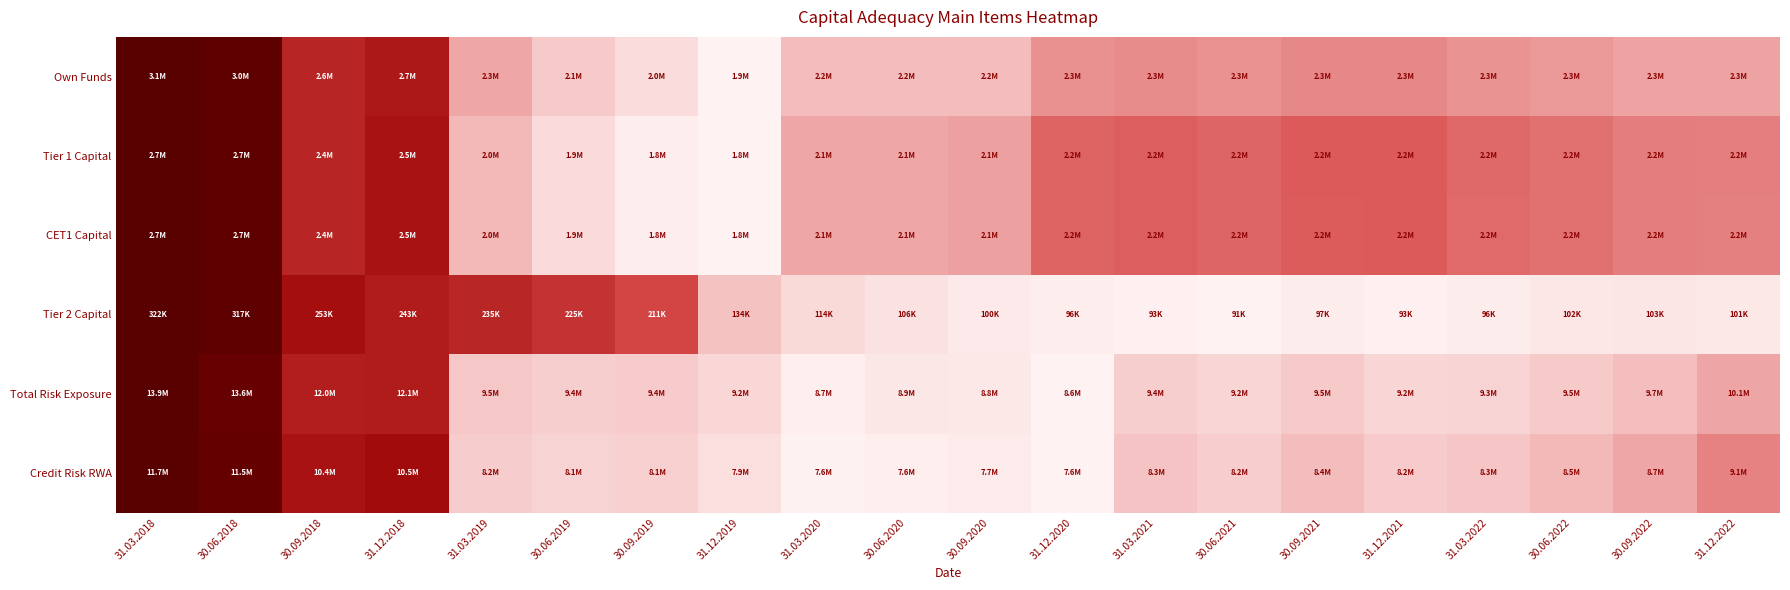

Reading left to right, transcribe all the data shown in this chart.

Own Funds: 31.03.2018=1.0	30.06.2018=1.0	30.09.2018=0.6	31.12.2018=0.7	31.03.2019=0.3	30.06.2019=0.2	30.09.2019=0.1	31.12.2019=0.0	31.03.2020=0.2	30.06.2020=0.2	30.09.2020=0.2	31.12.2020=0.3	31.03.2021=0.3	30.06.2021=0.3	30.09.2021=0.4	31.12.2021=0.4	31.03.2022=0.3	30.06.2022=0.3	30.09.2022=0.3	31.12.2022=0.3
Tier 1 Capital: 31.03.2018=1.0	30.06.2018=1.0	30.09.2018=0.6	31.12.2018=0.7	31.03.2019=0.2	30.06.2019=0.1	30.09.2019=0.0	31.12.2019=0.0	31.03.2020=0.3	30.06.2020=0.3	30.09.2020=0.3	31.12.2020=0.4	31.03.2021=0.5	30.06.2021=0.4	30.09.2021=0.5	31.12.2021=0.5	31.03.2022=0.4	30.06.2022=0.4	30.09.2022=0.4	31.12.2022=0.4
CET1 Capital: 31.03.2018=1.0	30.06.2018=1.0	30.09.2018=0.6	31.12.2018=0.7	31.03.2019=0.2	30.06.2019=0.1	30.09.2019=0.0	31.12.2019=0.0	31.03.2020=0.3	30.06.2020=0.3	30.09.2020=0.3	31.12.2020=0.4	31.03.2021=0.5	30.06.2021=0.4	30.09.2021=0.5	31.12.2021=0.5	31.03.2022=0.4	30.06.2022=0.4	30.09.2022=0.4	31.12.2022=0.4
Tier 2 Capital: 31.03.2018=1.0	30.06.2018=1.0	30.09.2018=0.7	31.12.2018=0.7	31.03.2019=0.6	30.06.2019=0.6	30.09.2019=0.5	31.12.2019=0.2	31.03.2020=0.1	30.06.2020=0.1	30.09.2020=0.0	31.12.2020=0.0	31.03.2021=0.0	30.06.2021=0.0	30.09.2021=0.0	31.12.2021=0.0	31.03.2022=0.0	30.06.2022=0.0	30.09.2022=0.1	31.12.2022=0.0
Total Risk Exposure: 31.03.2018=1.0	30.06.2018=0.9	30.09.2018=0.6	31.12.2018=0.7	31.03.2019=0.2	30.06.2019=0.1	30.09.2019=0.2	31.12.2019=0.1	31.03.2020=0.0	30.06.2020=0.0	30.09.2020=0.0	31.12.2020=0.0	31.03.2021=0.1	30.06.2021=0.1	30.09.2021=0.2	31.12.2021=0.1	31.03.2022=0.1	30.06.2022=0.2	30.09.2022=0.2	31.12.2022=0.3
Credit Risk RWA: 31.03.2018=1.0	30.06.2018=1.0	30.09.2018=0.7	31.12.2018=0.7	31.03.2019=0.1	30.06.2019=0.1	30.09.2019=0.1	31.12.2019=0.1	31.03.2020=0.0	30.06.2020=0.0	30.09.2020=0.0	31.12.2020=0.0	31.03.2021=0.2	30.06.2021=0.1	30.09.2021=0.2	31.12.2021=0.2	31.03.2022=0.2	30.06.2022=0.2	30.09.2022=0.3	31.12.2022=0.4